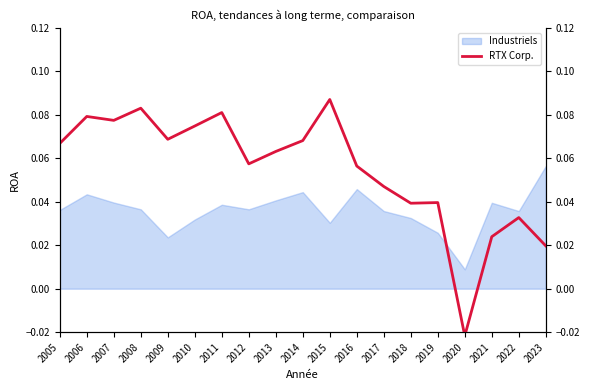

Rank the categories by value from highest to lowest.

2015, 2008, 2011, 2006, 2007, 2010, 2009, 2014, 2005, 2013, 2012, 2016, 2017, 2019, 2018, 2022, 2021, 2023, 2020